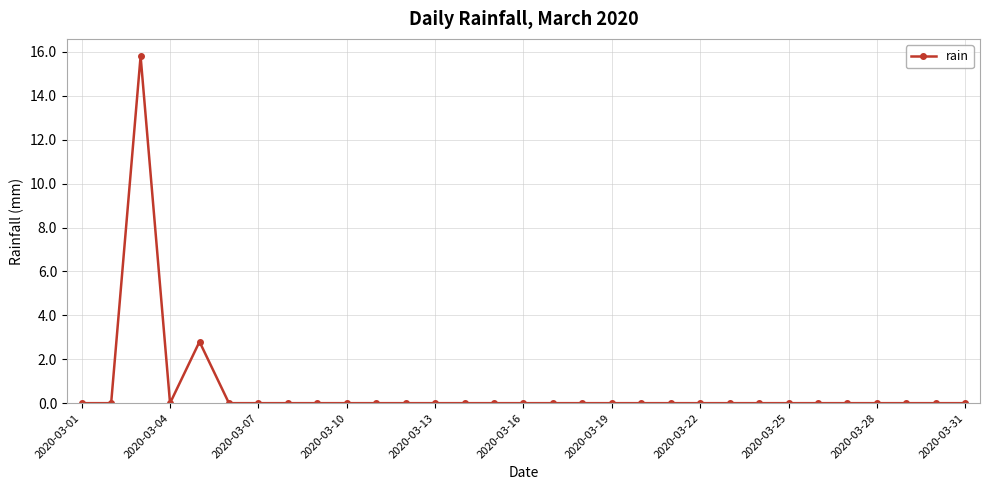

What is the maximum value shown in the chart?

15.8